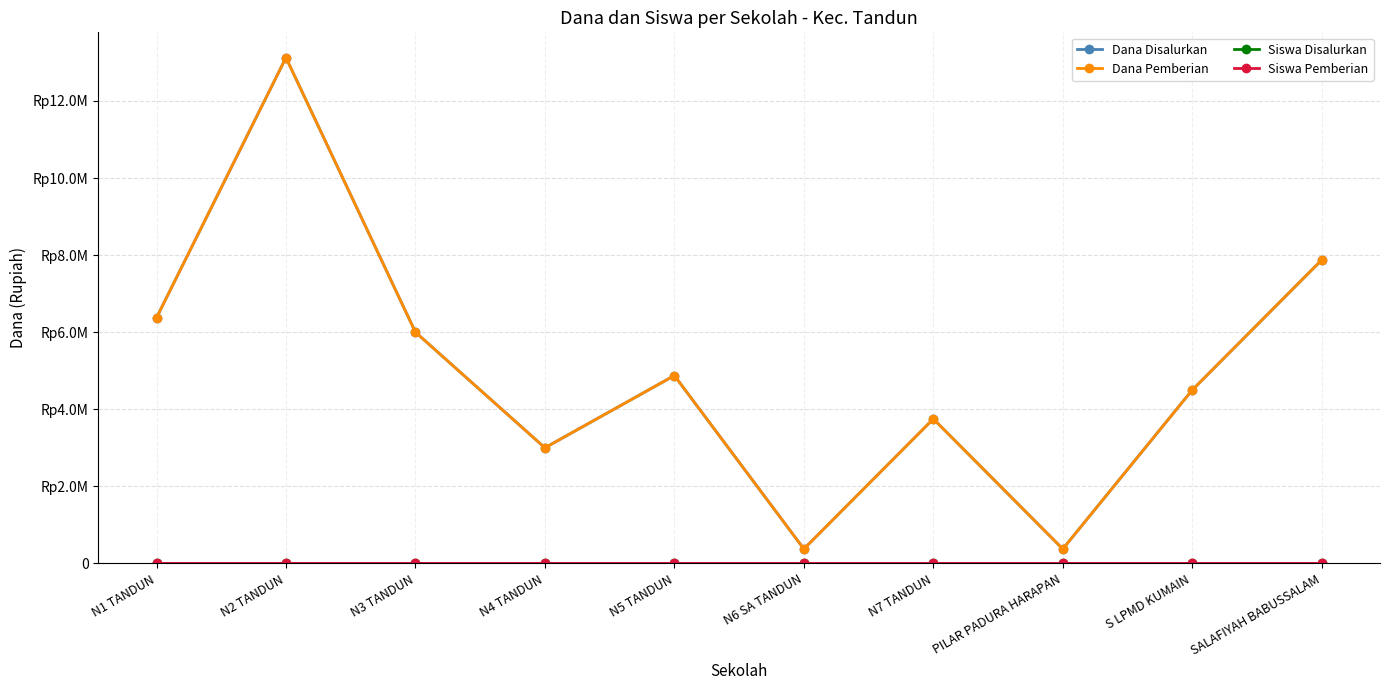

The value of Dana Pemberian at N5 TANDUN is 6946739. True or false?

False